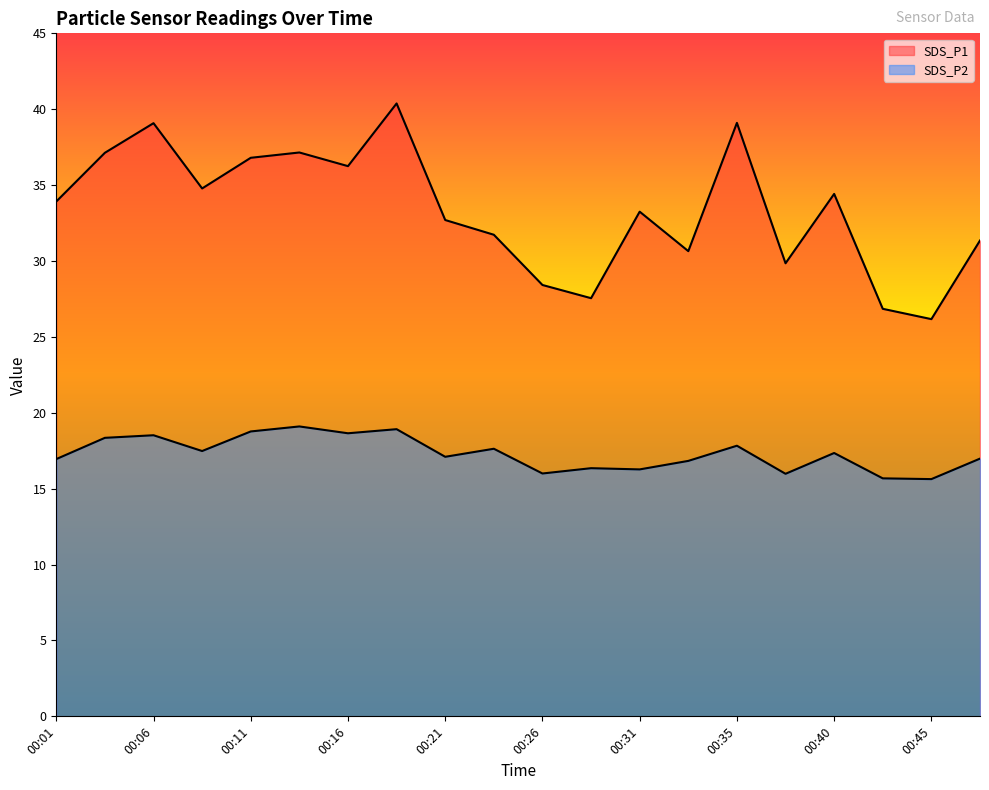

How many lines are shown in the chart?

2